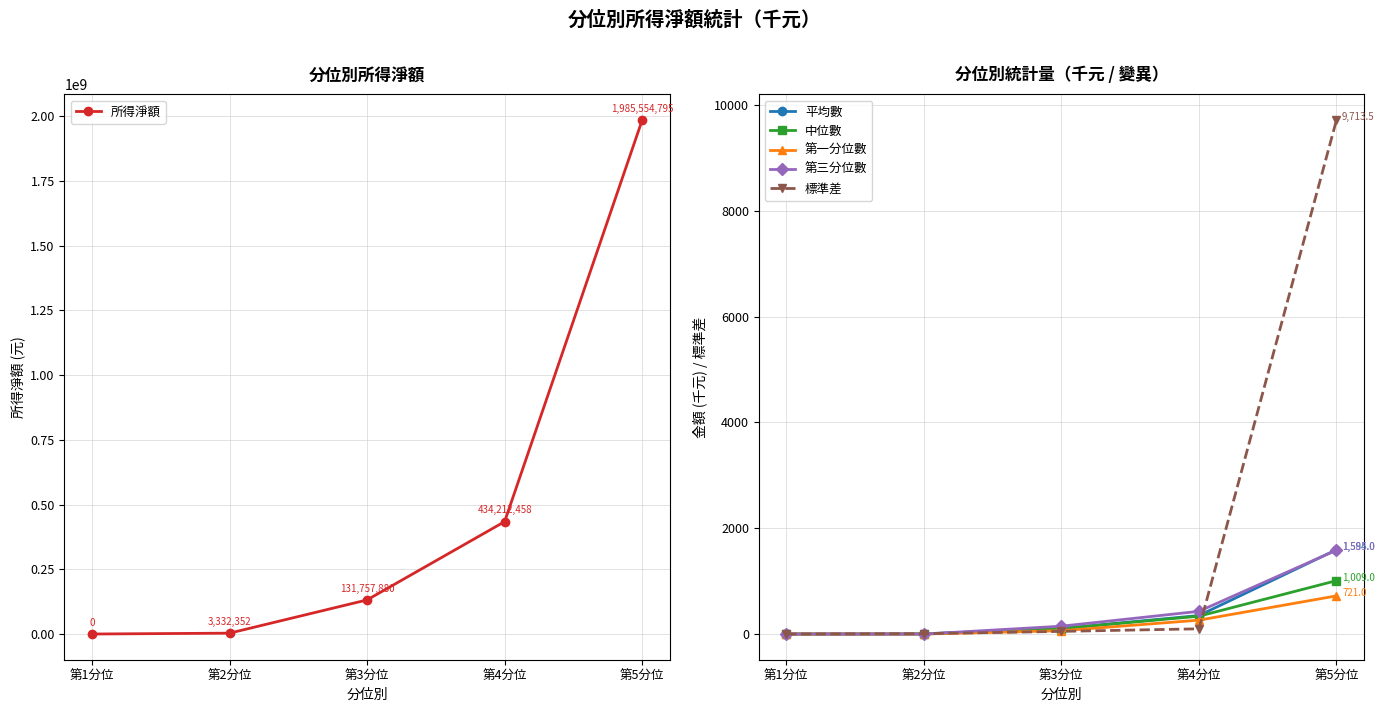

Which category has the lowest value across all series?

第1分位